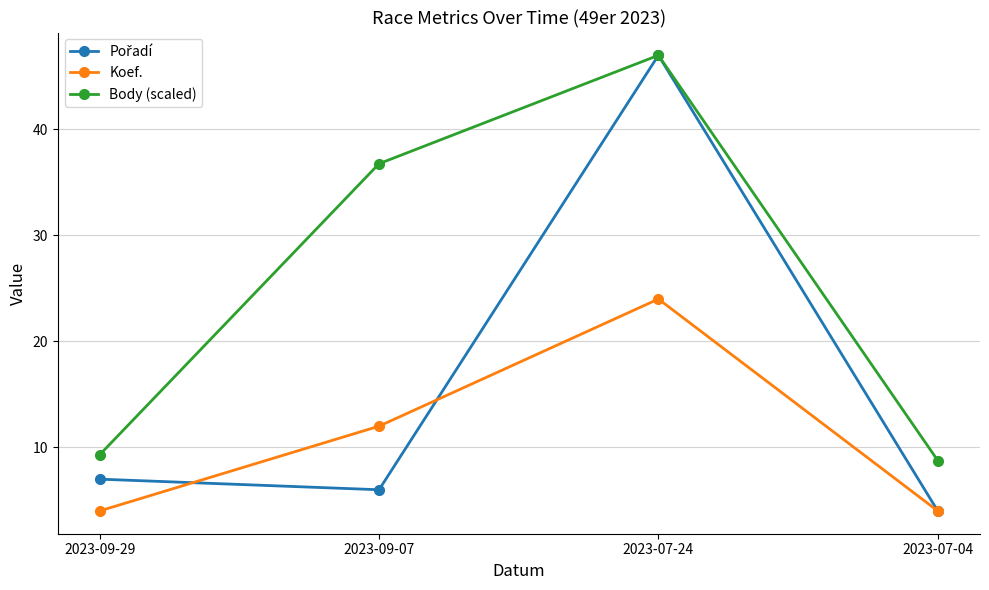

True or false: Koef. and Body (scaled) intersect in this chart.

False